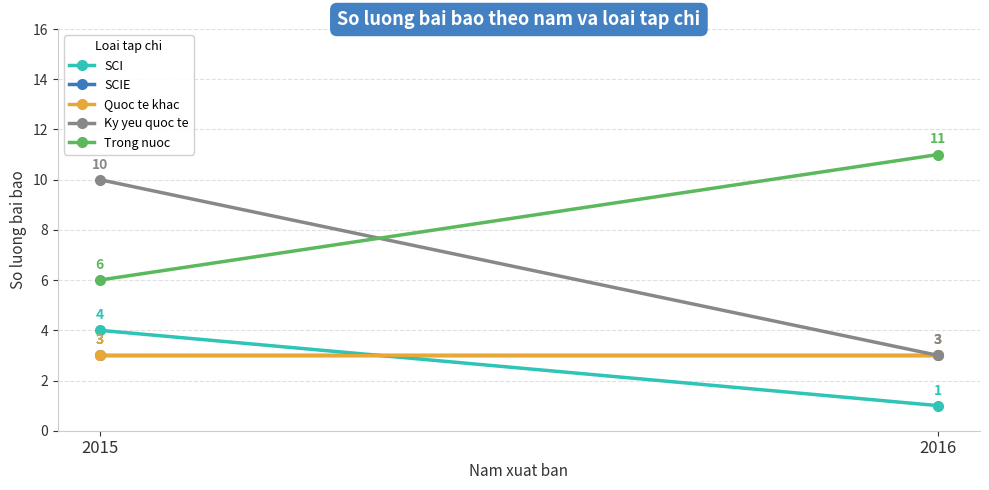

Which series changed the most between 2015 and 2016?

Ky yeu quoc te